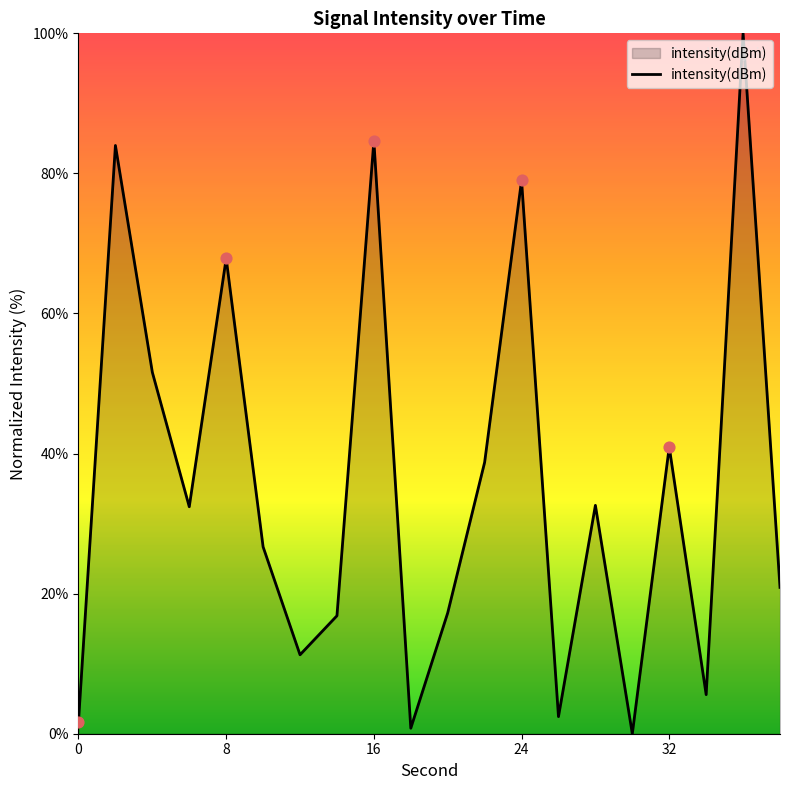

What is the difference between the maximum and minimum values?

100.0